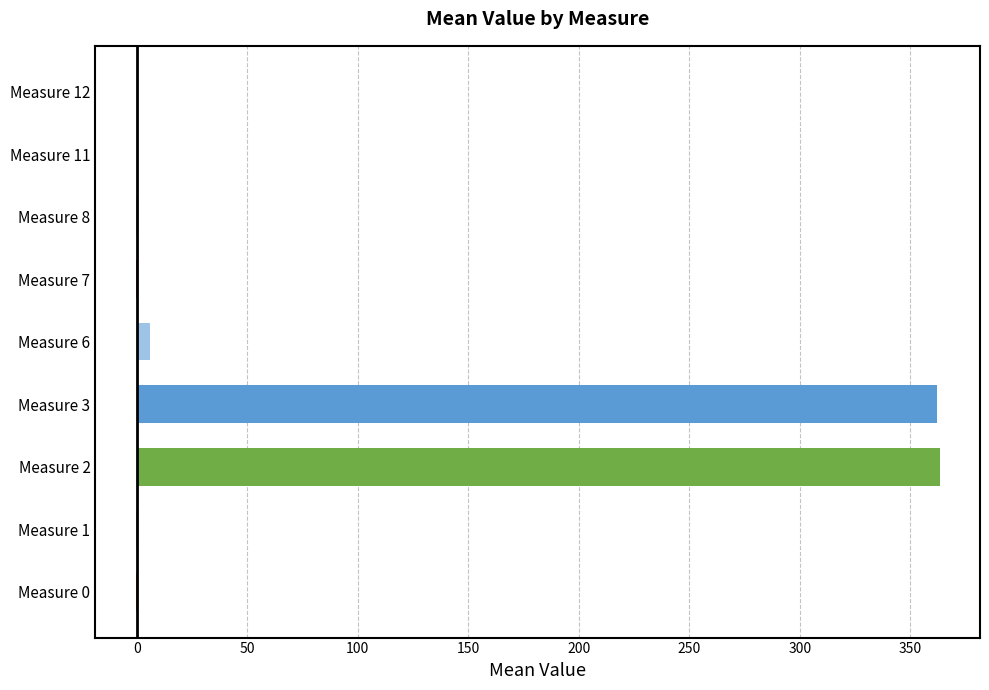

What is the greatest value displayed?

363.3